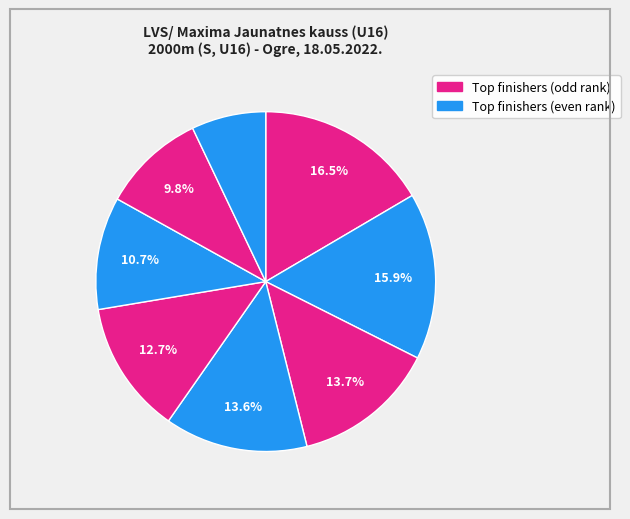

Is there a majority slice in this chart?

No